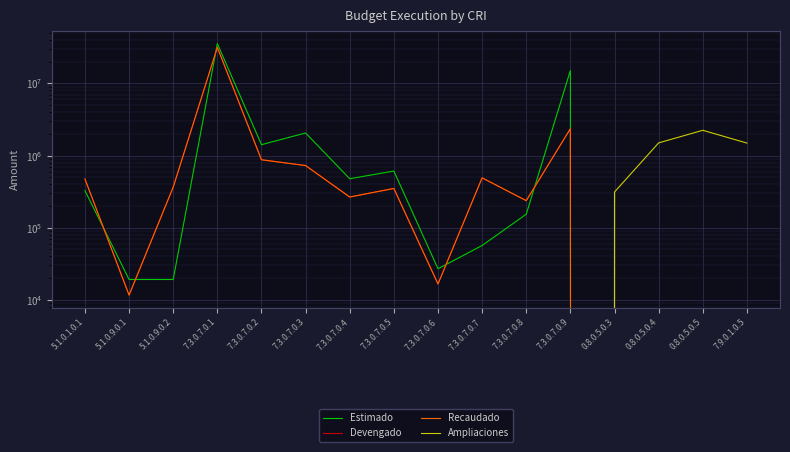

What is the maximum value shown in the chart?

35682944.6